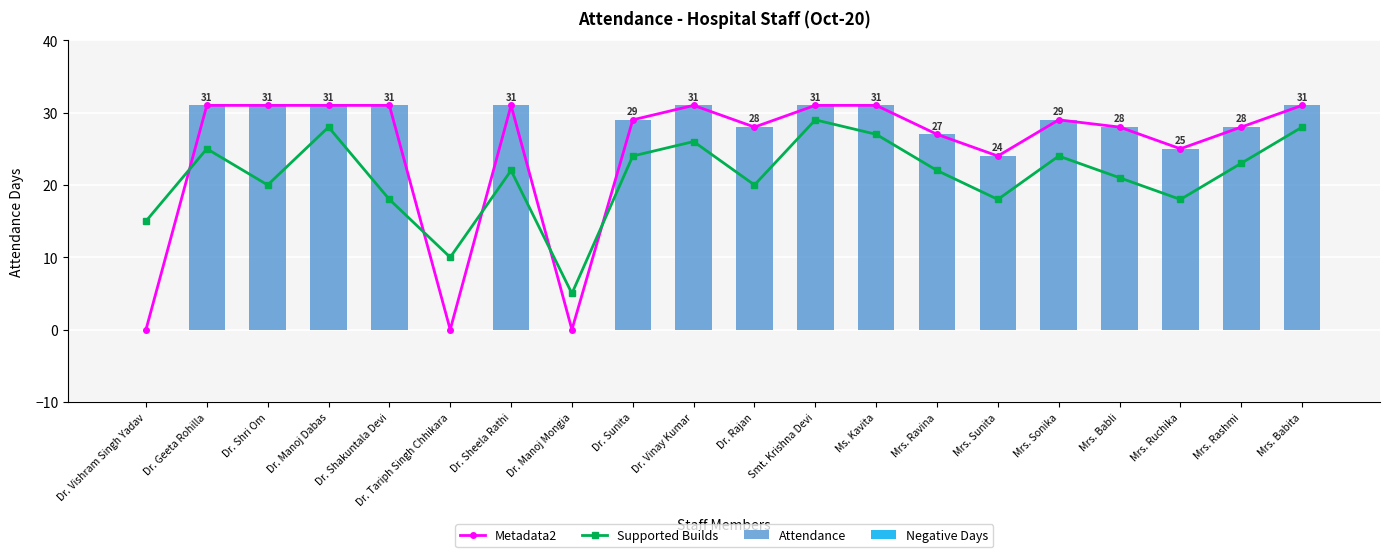

True or false: Supported Builds and Metadata2 intersect in this chart.

True